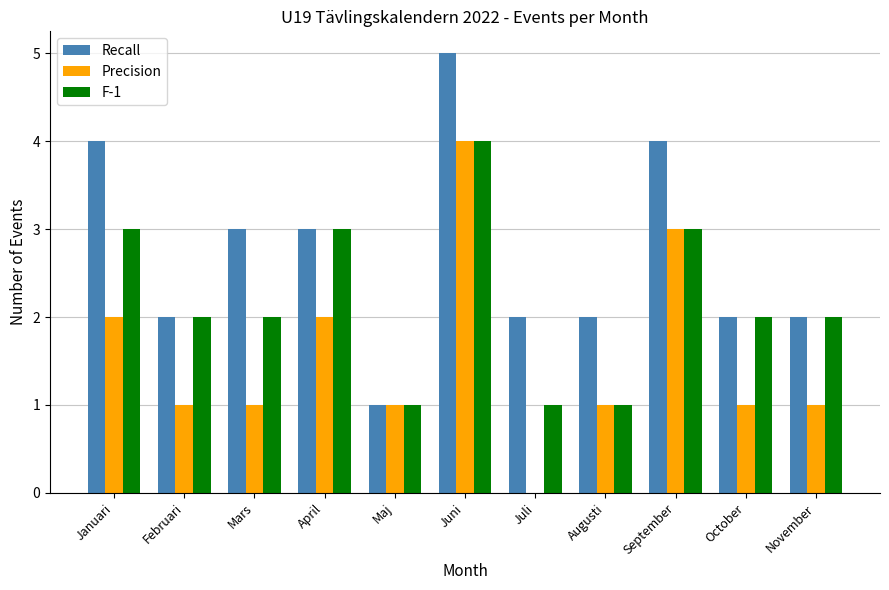

What is the total value across all series at Juli?

3